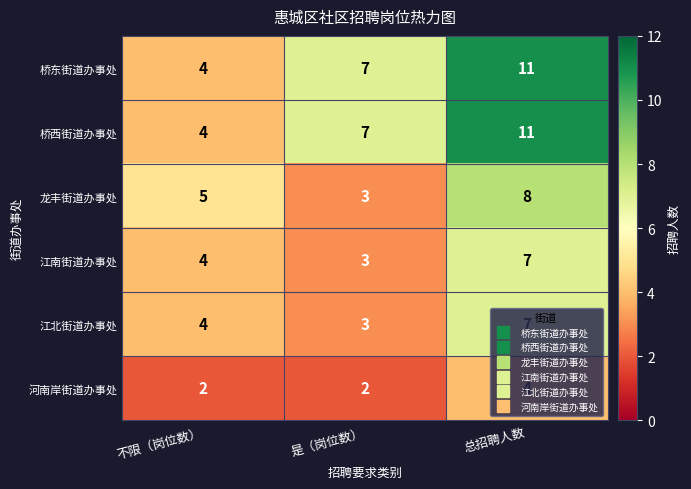

Count the 龙丰街道办事处 values in the range 3 to 8.

3